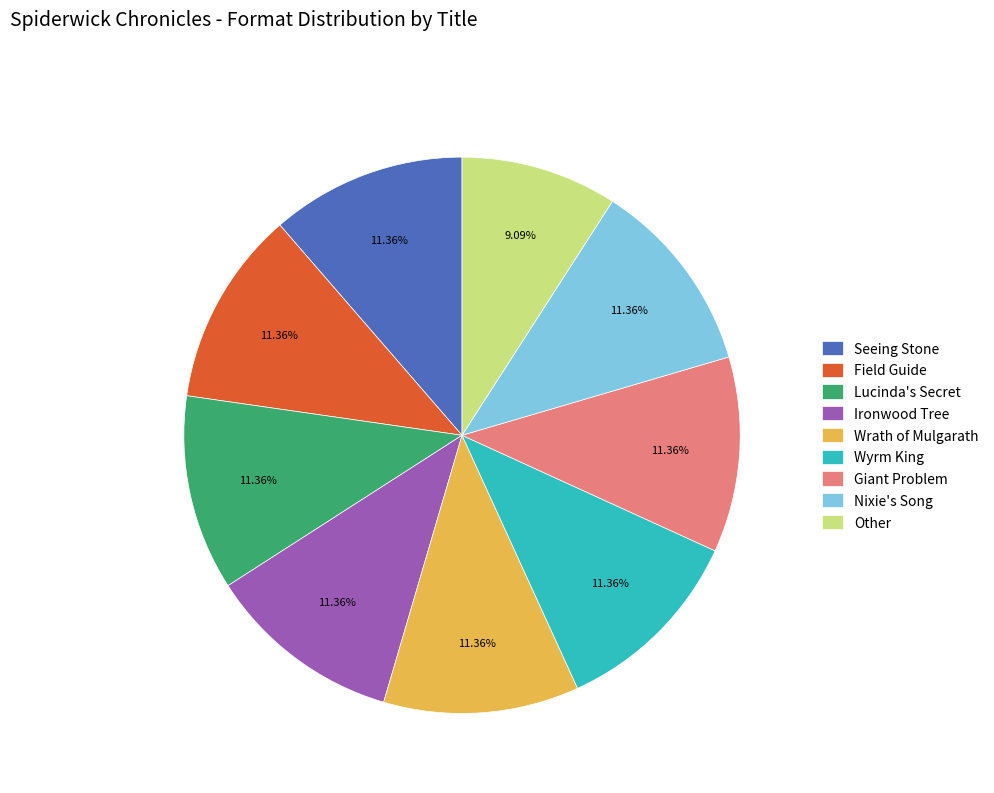

To the nearest percent, what is the difference between the largest and smallest slice percentages?

2%